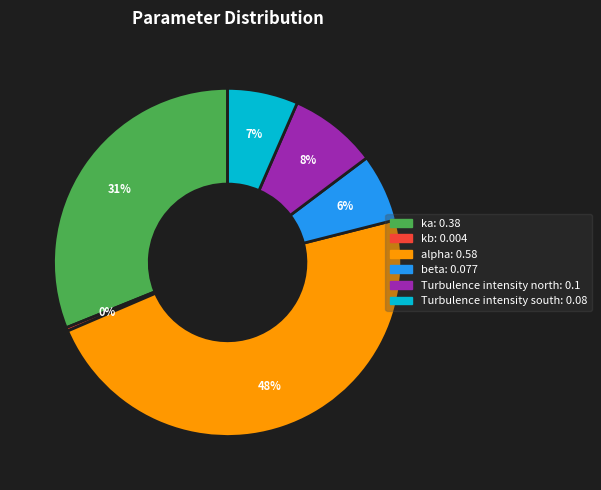

Which slice is the smallest?

kb